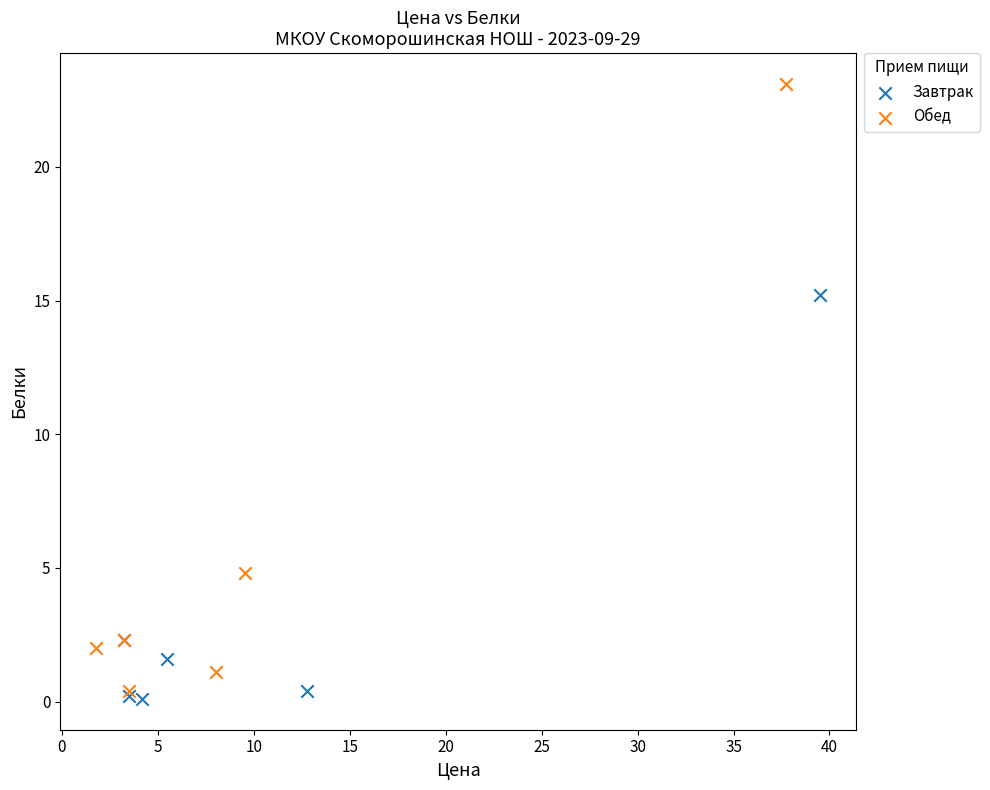

Which series reaches the maximum Y coordinate?

Обед